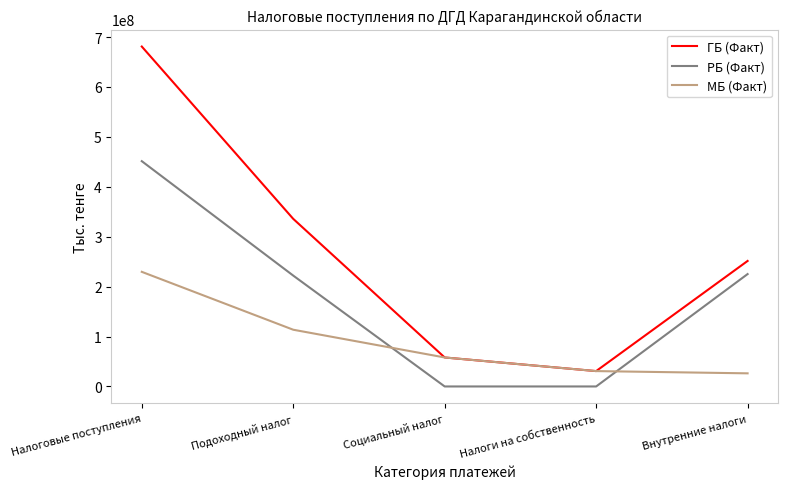

What value does the МБ (Факт) series have at Налоги на собственность, to the nearest 10?

30787890